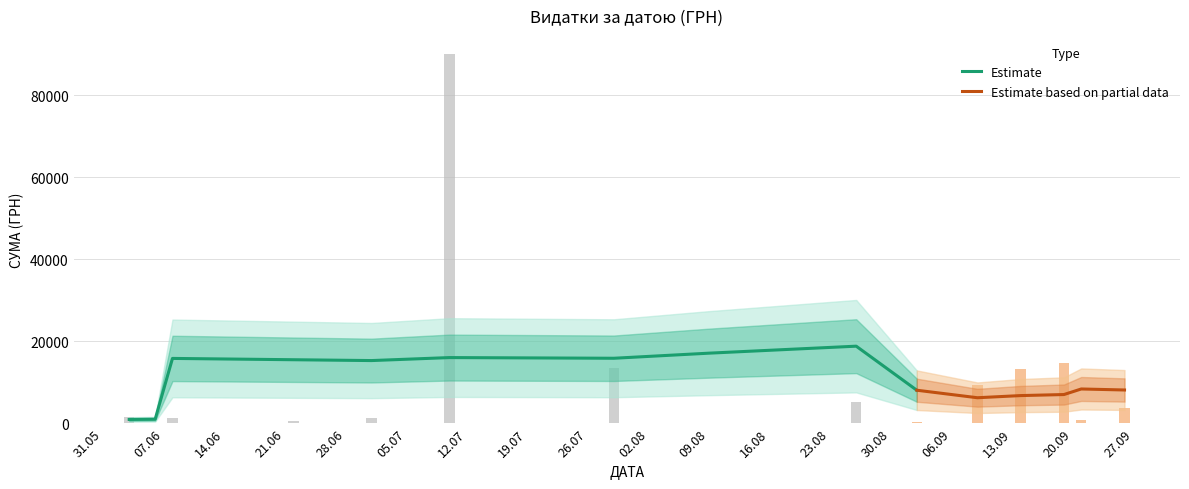

How many data points are above 442?

19